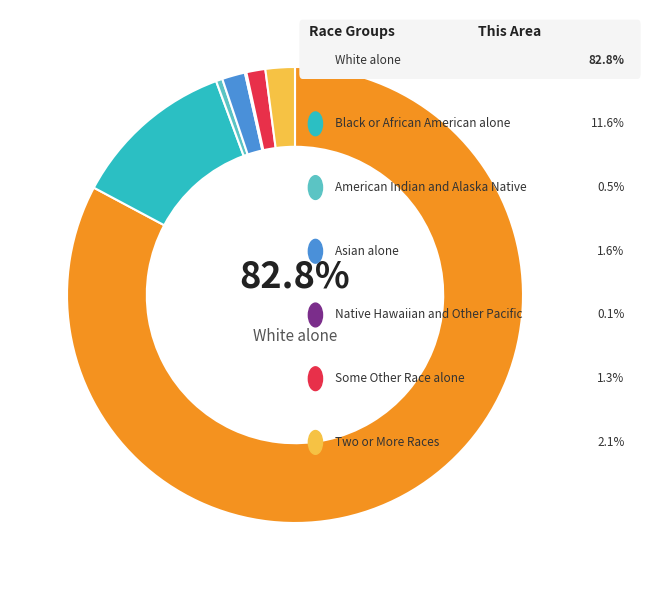

Is there any slice that represents more than half of the pie?

Yes